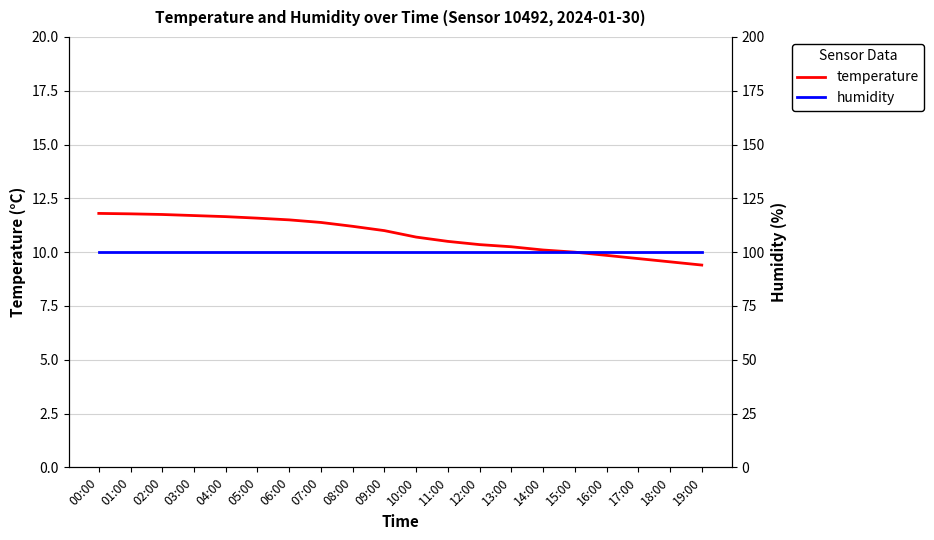

Where is humidity nearest to the value 99?

00:00